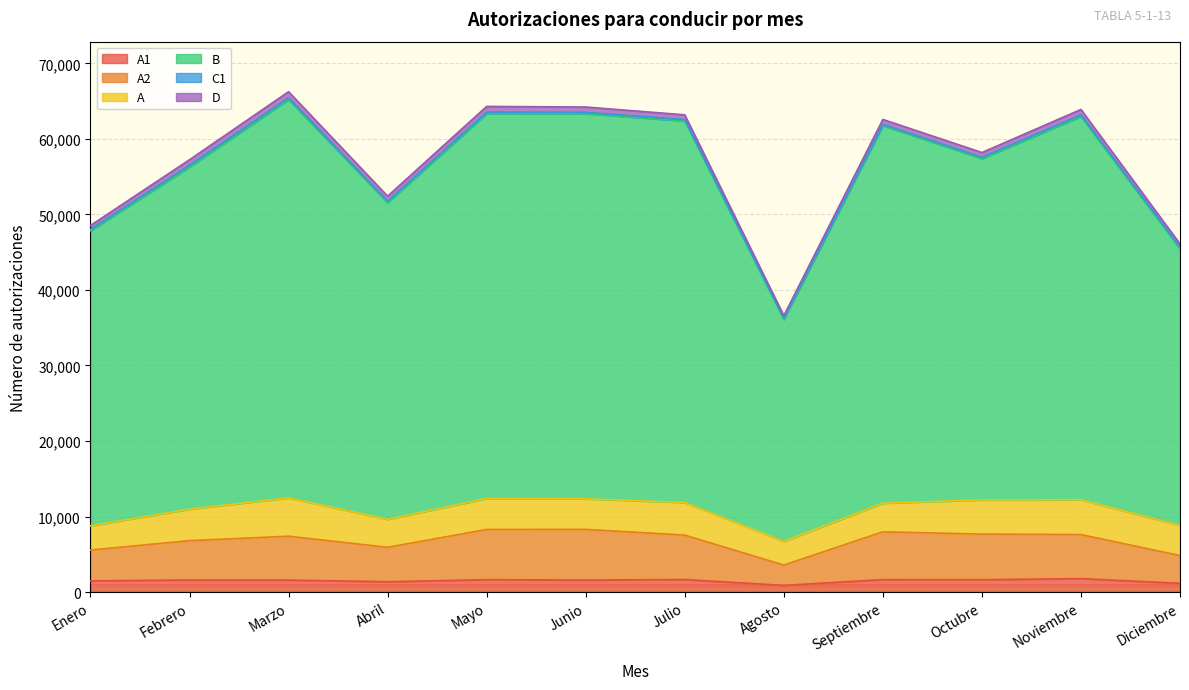

Which series has the widest spread of values?

B